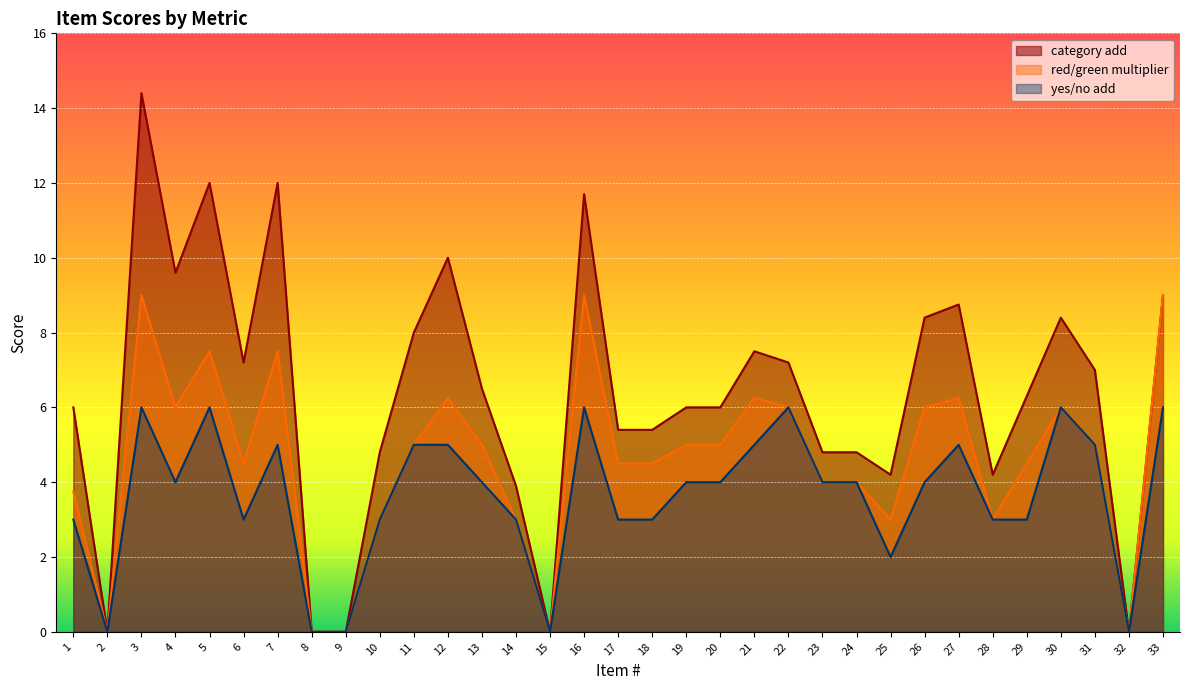

True or false: yes/no add and category add intersect in this chart.

False